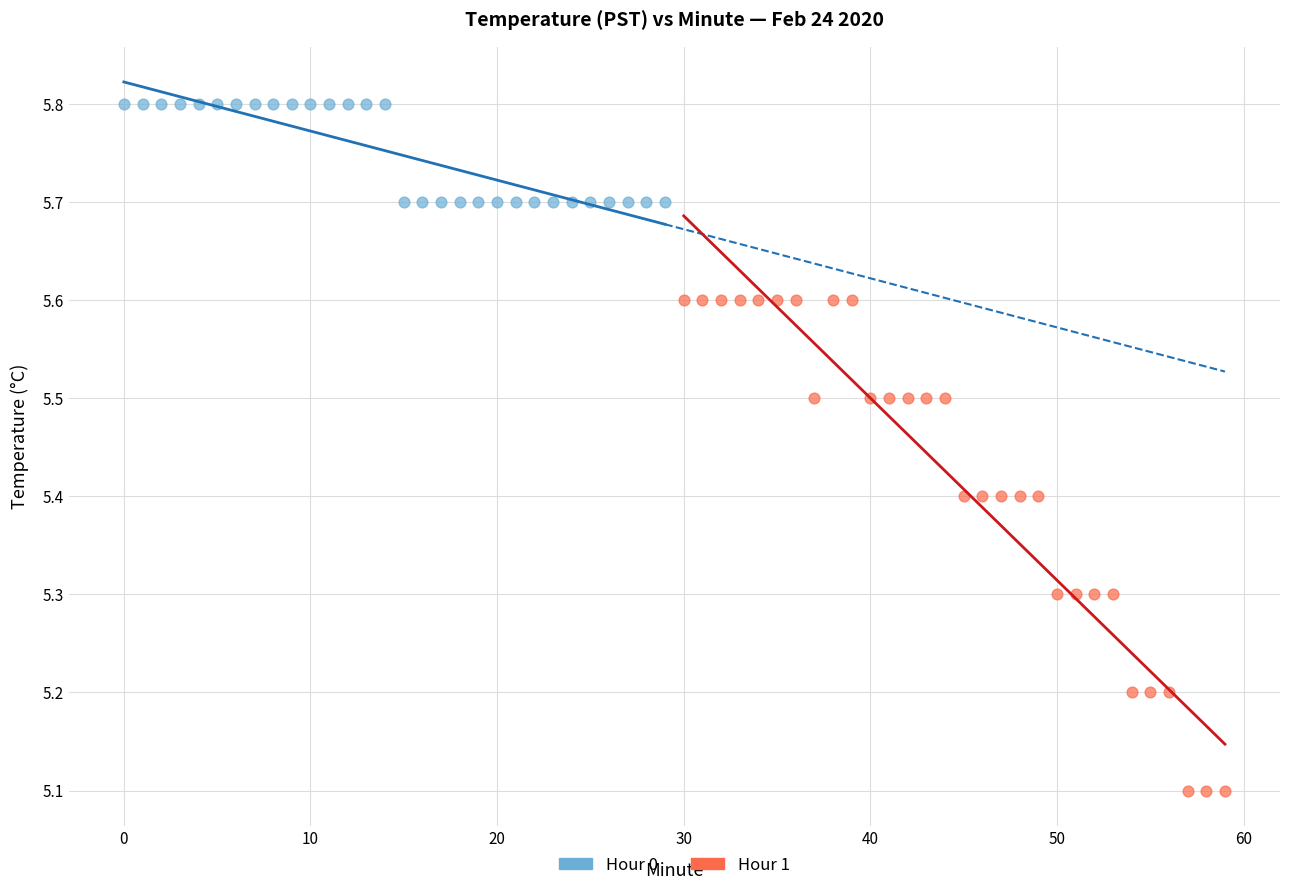

Which series reaches the maximum Y coordinate?

Hour 0